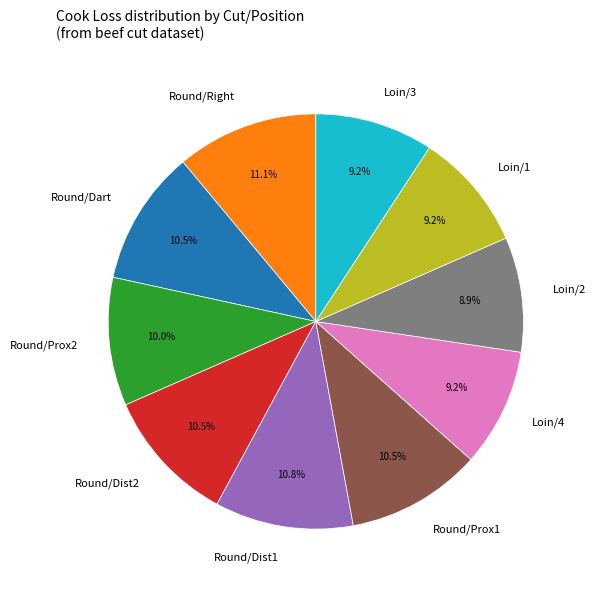

Does Loin/1 represent more than half of the total?

No